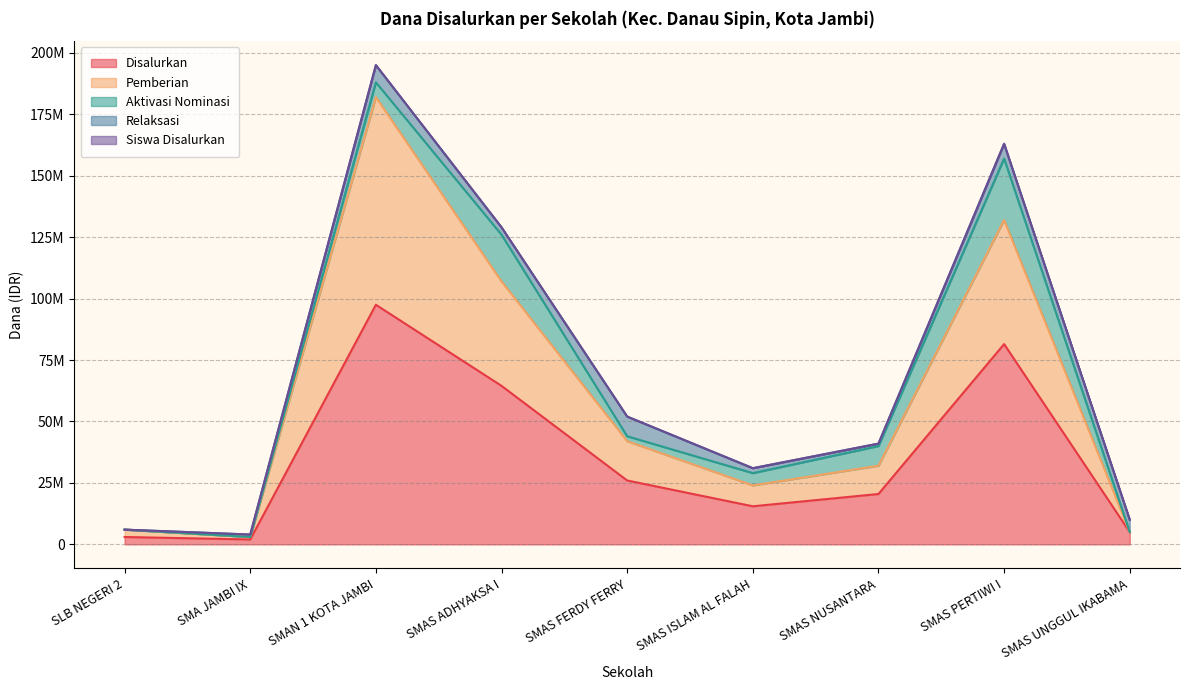

What is the greatest value displayed?

195000121